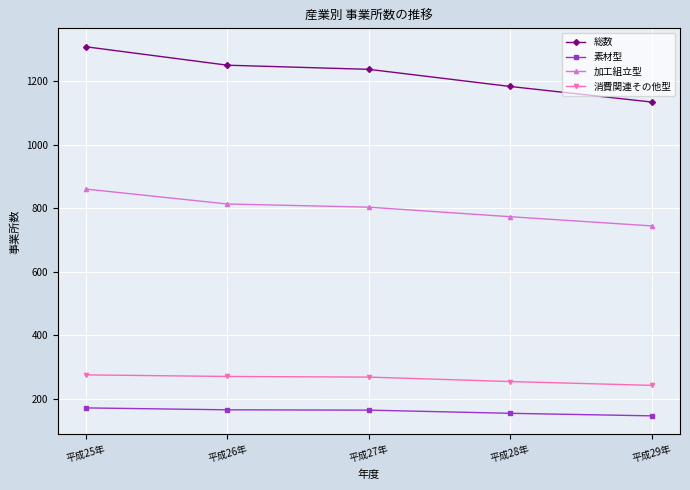

At how many categories does at least one series exceed 467?

5